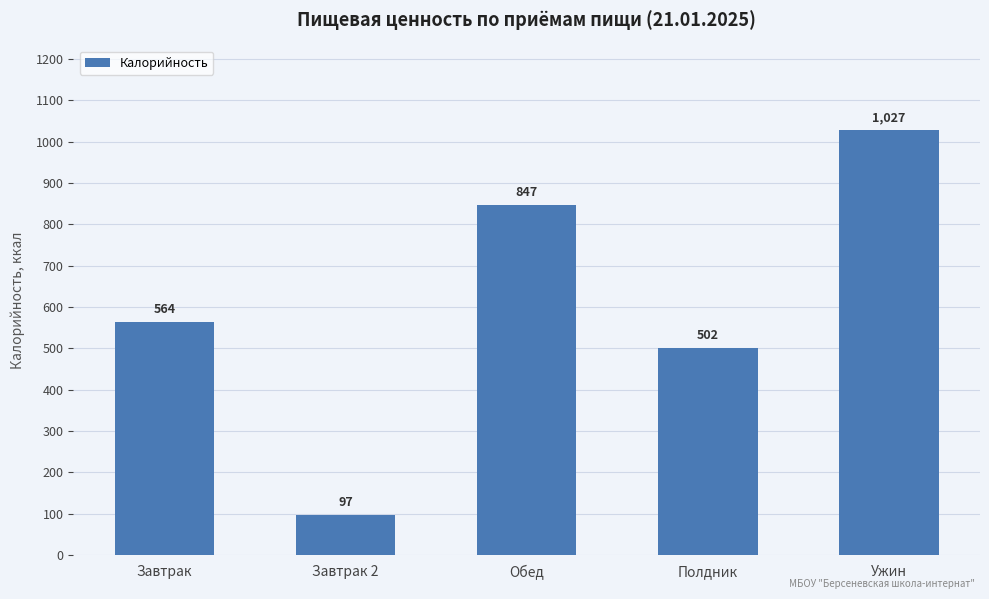

What is the ratio of the value at Ужин to the value at Завтрак 2?

10.6